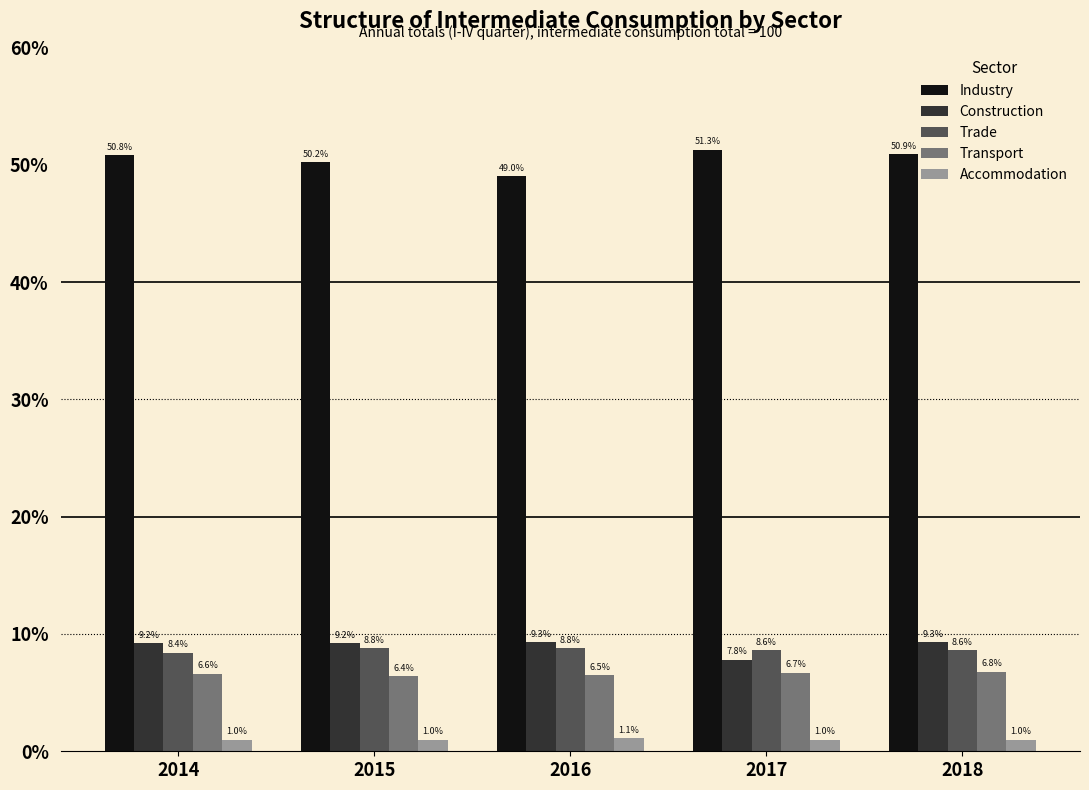

What is the sum of the Transport values at 2015 and 2016?

12.9